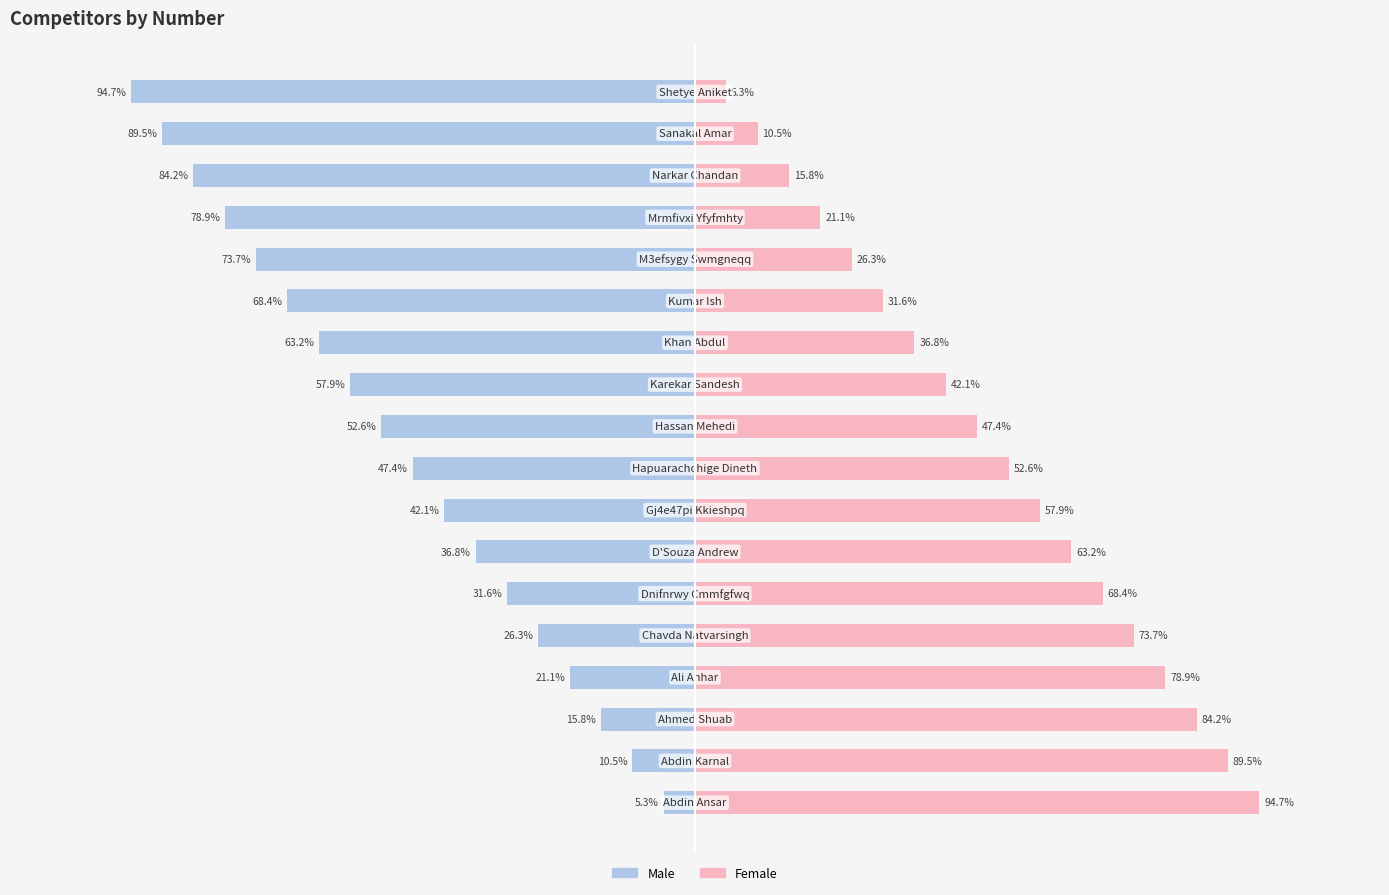

Which series has the largest total across all categories?

Female